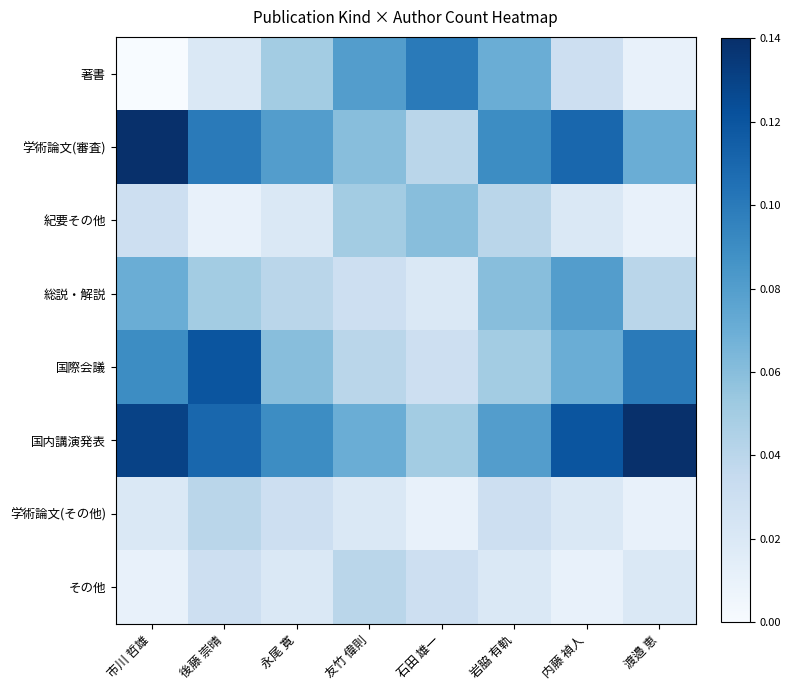

How many distinct data groups are displayed?

8